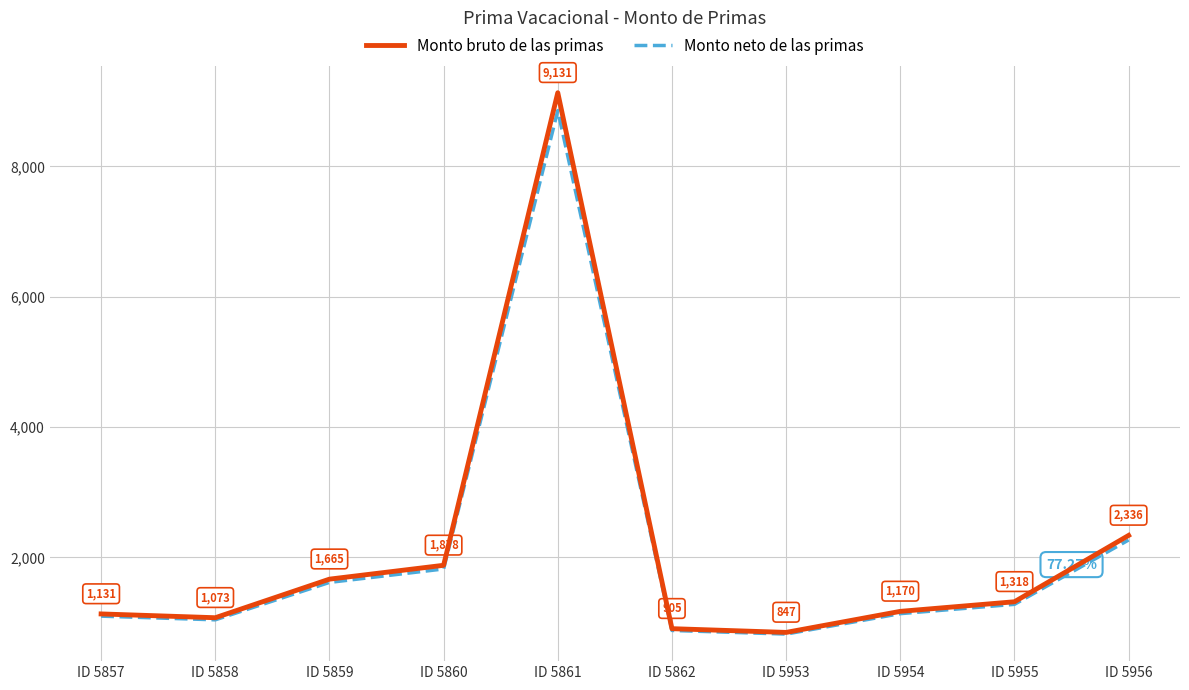

True or false: Monto neto de las primas and Monto bruto de las primas cross at least once.

False